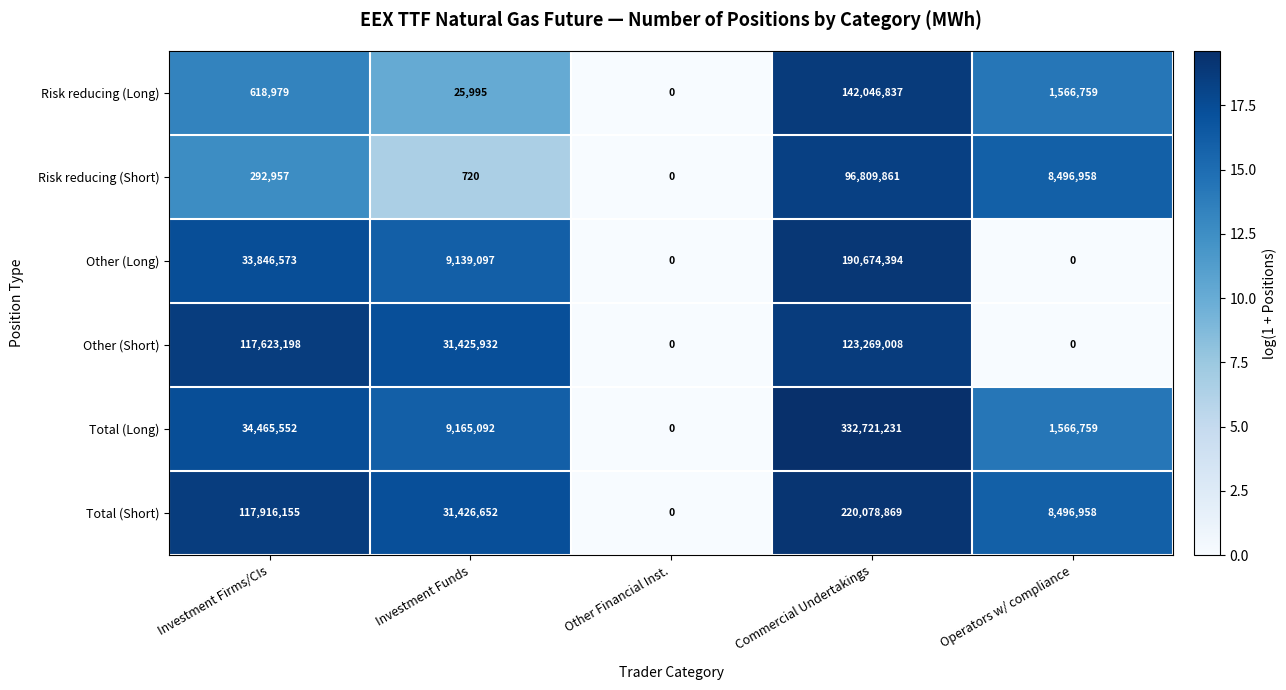

Rank the categories by Total (Long) value from highest to lowest.

Commercial Undertakings, Investment Firms/CIs, Investment Funds, Operators w/ compliance, Other Financial Inst.